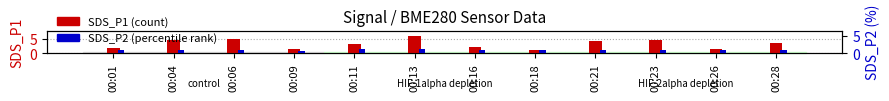

What is the sum of the SDS_P2 values at 00:06 and 00:04?

2.1